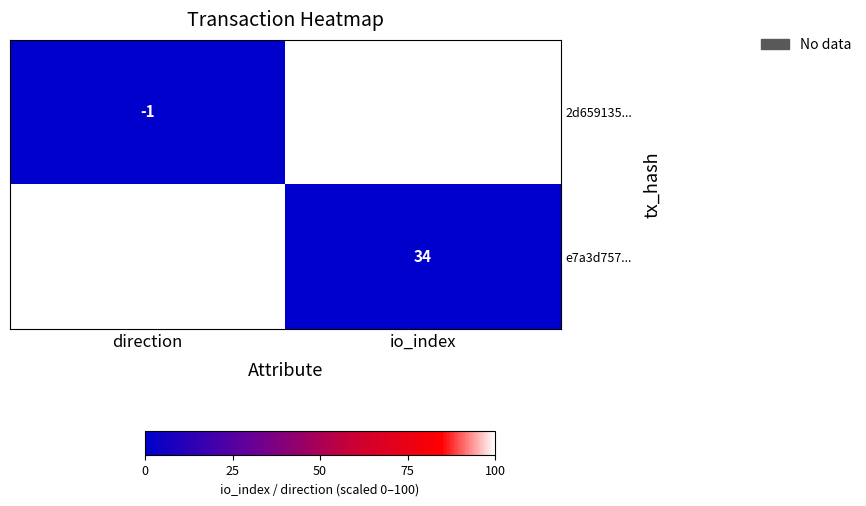

At direction, list the series in order from smallest to largest.

2d659135..., e7a3d757...